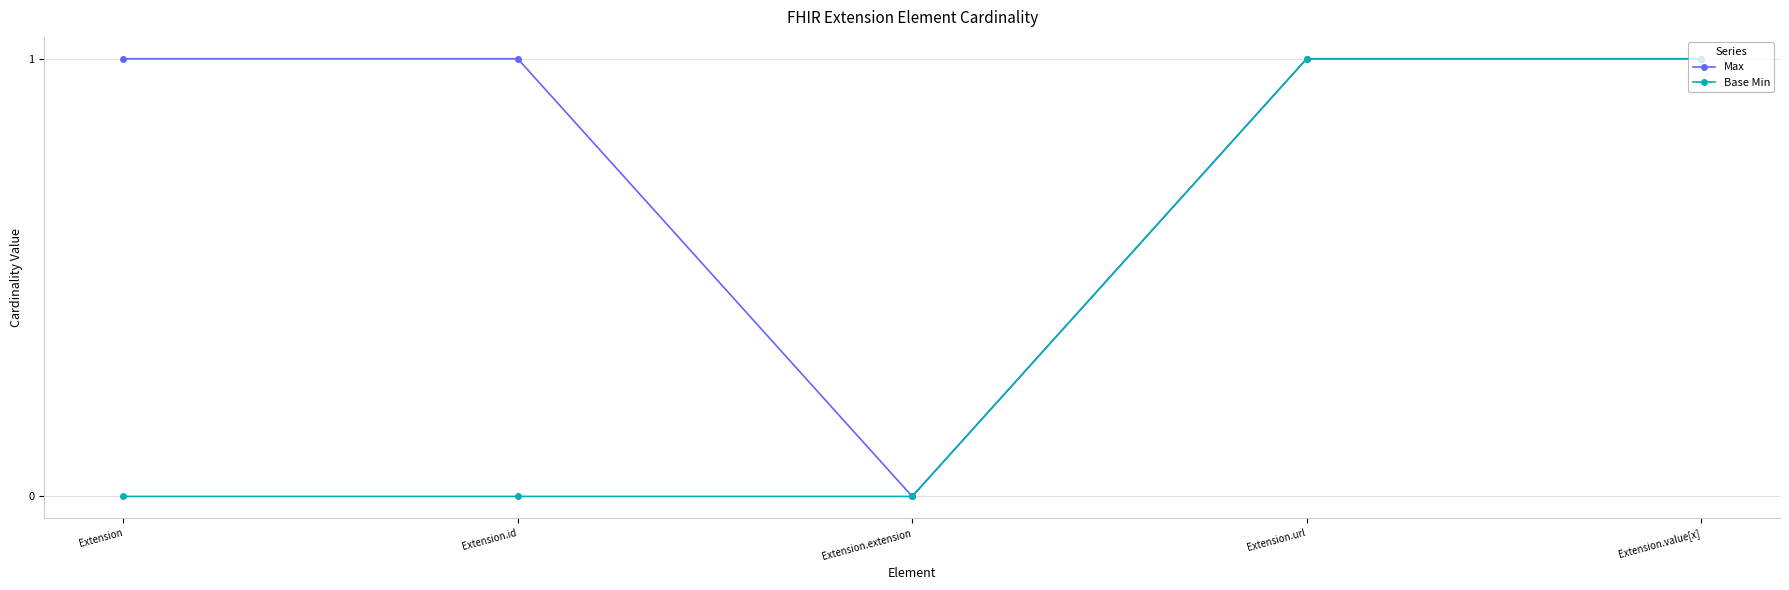

True or false: Max has more than 2 interior local peaks.

False